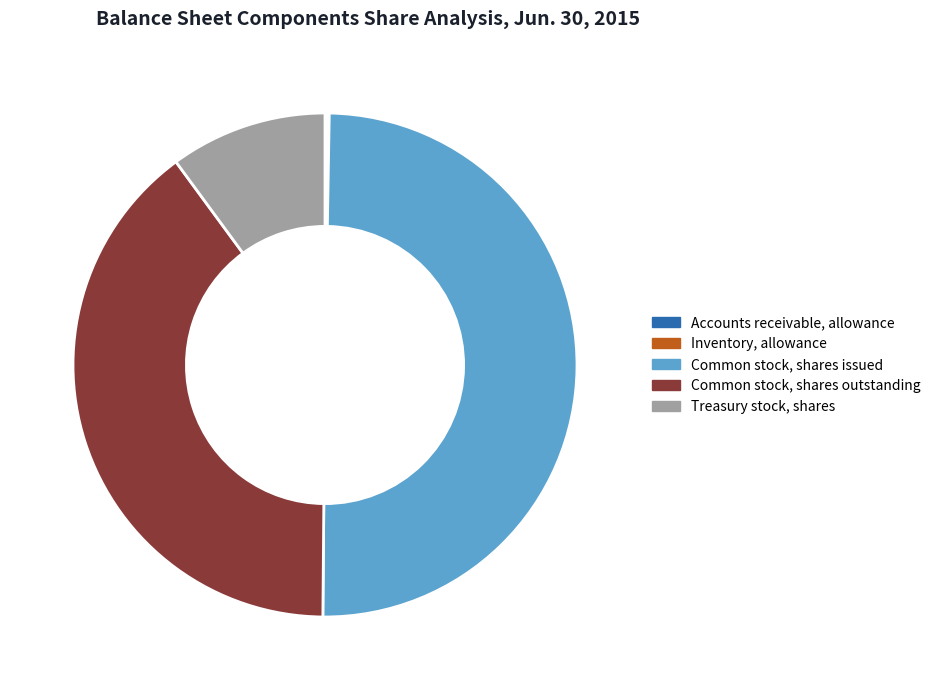

To the nearest percent, what is the average slice percentage?

20%